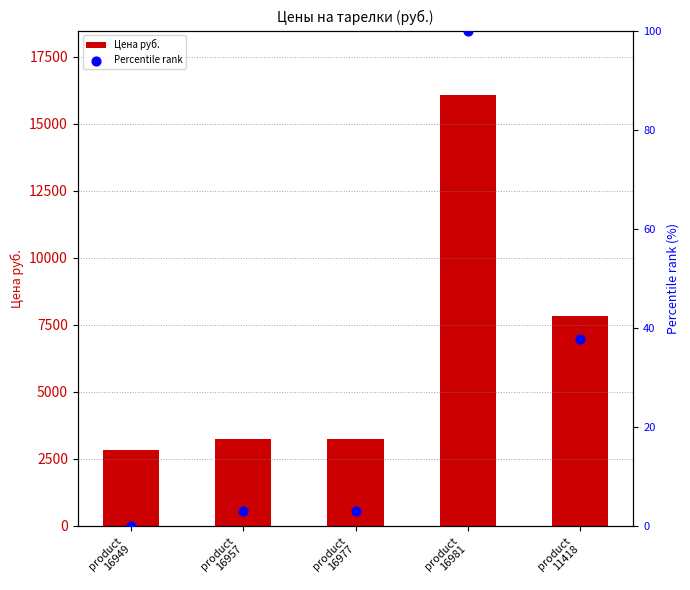

Which series reaches the maximum Y coordinate?

Цена руб.